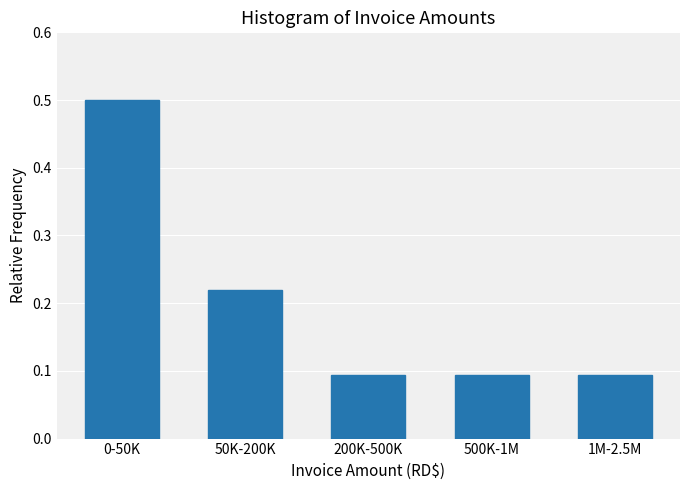

What is the greatest value displayed?

0.5